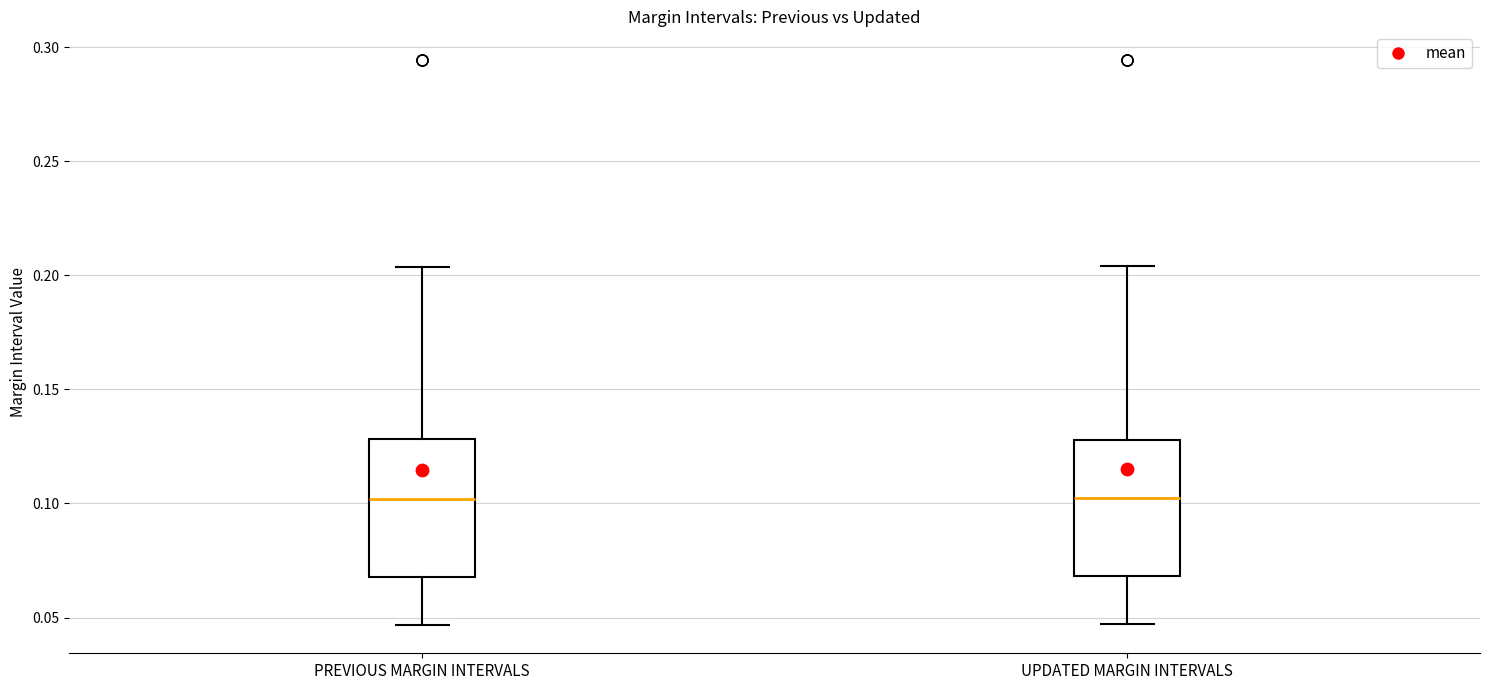

Reading left to right, transcribe this box plot: for each box, give where its median line is, the range the box spans, and where its two whiskers end, as read against the y-axis. The values are not printed on the chart, so give them approximately, as read against the axis.

PREVIOUS MARGIN INTERVALS: median 0.100, box 0.070 to 0.130, whiskers 0.045 to 0.205
UPDATED MARGIN INTERVALS: median 0.105, box 0.070 to 0.130, whiskers 0.045 to 0.205